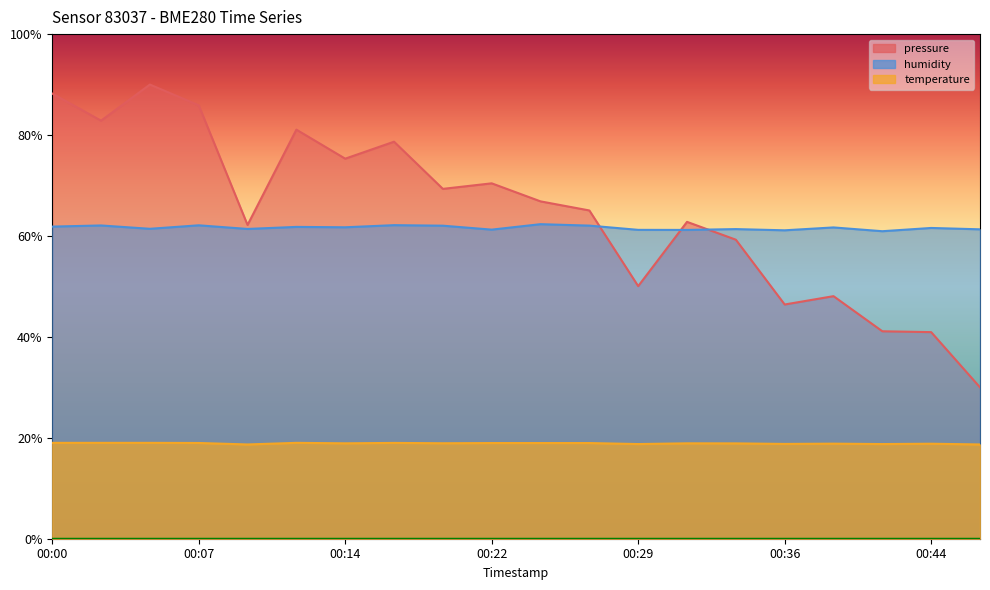

What is the value of the temperature point at the 14th from the left?

18.9